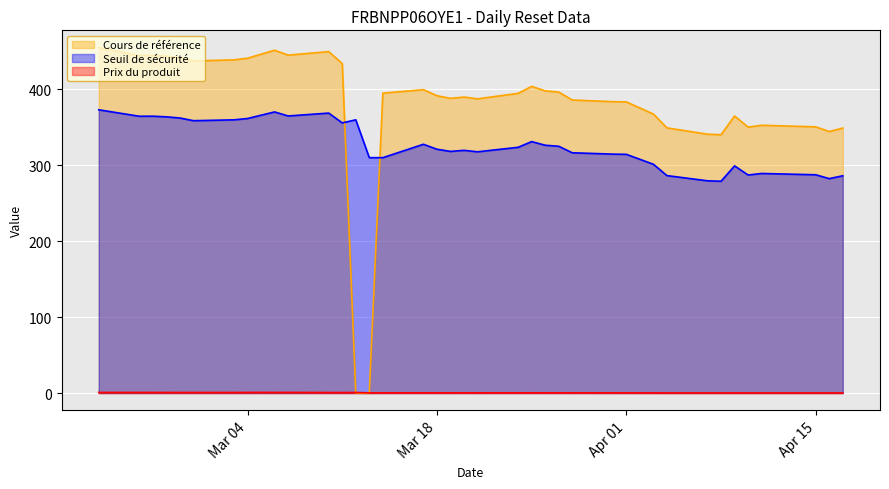

True or false: Seuil de sécurité and Prix du produit intersect in this chart.

False